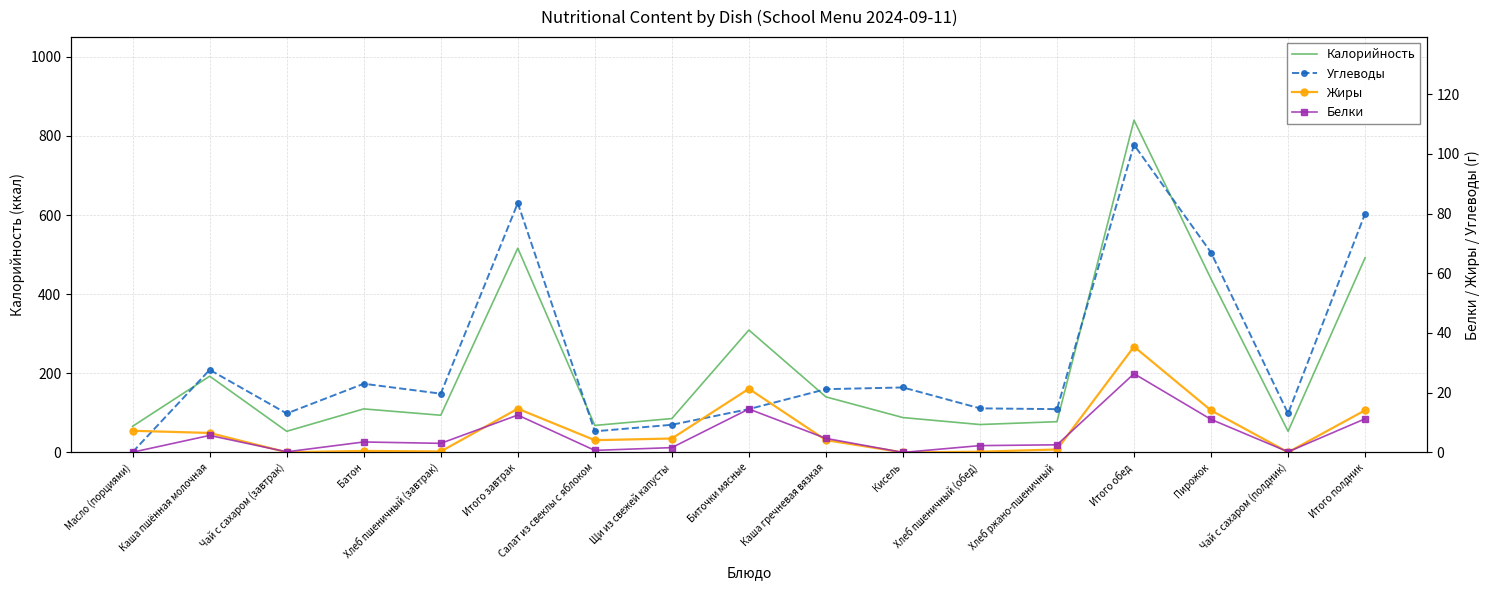

Which series has the largest total across all categories?

Калорийность